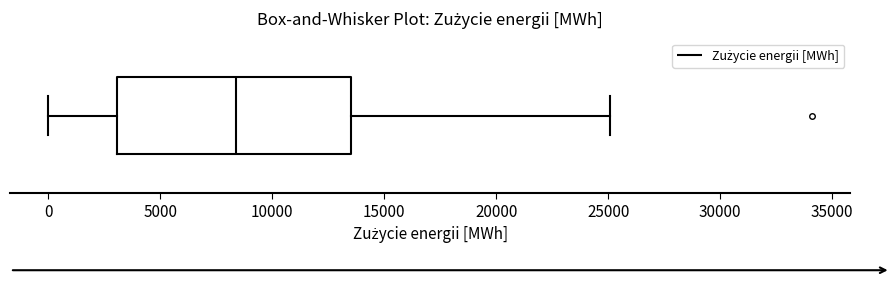

Read this box plot against the x-axis: the position of the median line, the range covered by the box, and the ends of both whiskers. The values are not printed on the chart, so give them approximately, as read against the axis.

median 8500, box 3000 to 13500, whiskers 0 to 25000